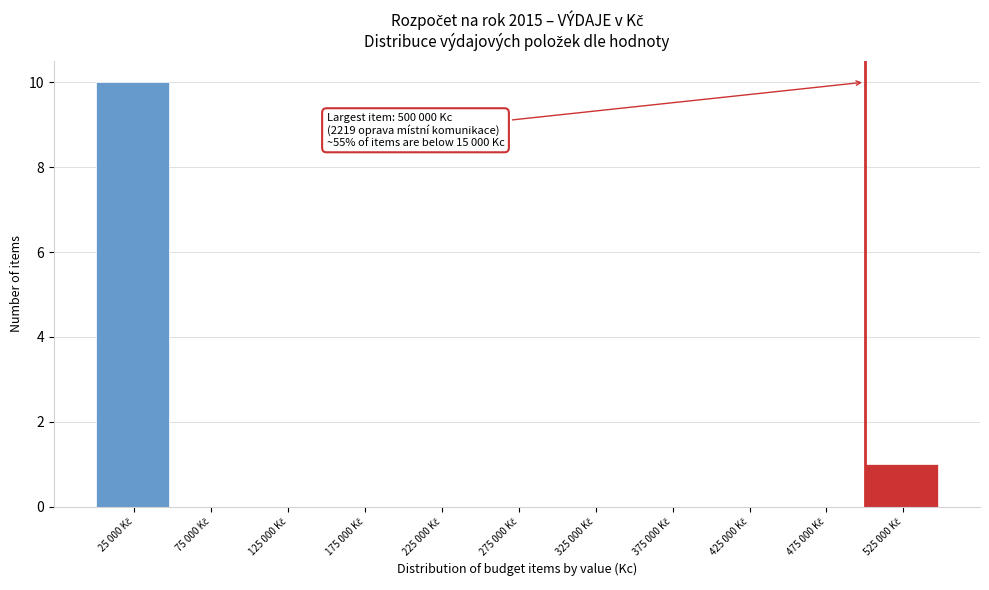

What is the greatest value displayed?

10